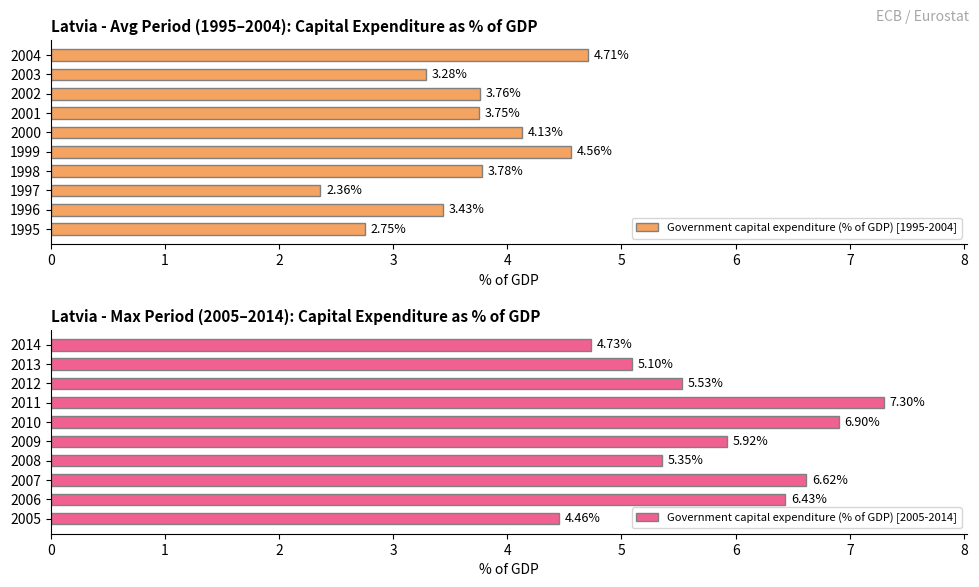

What is the sum of the Government capital expenditure (% of GDP) [1995-2004] values at 1995 and 2000?

6.9